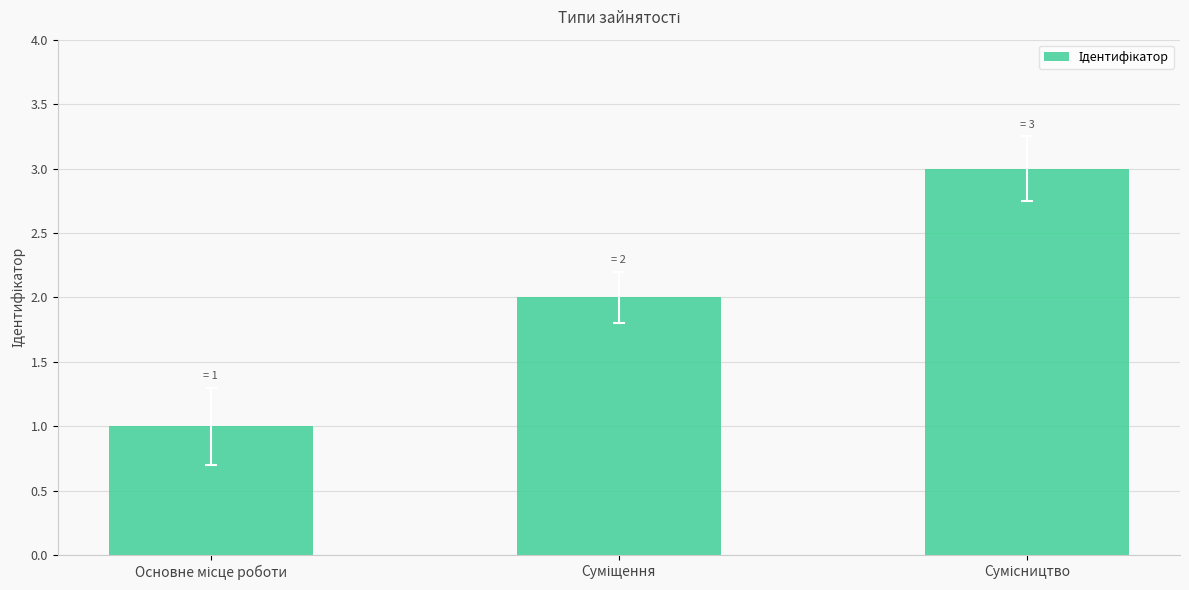

Reading left to right, extract all data points from this chart.

1	2	3